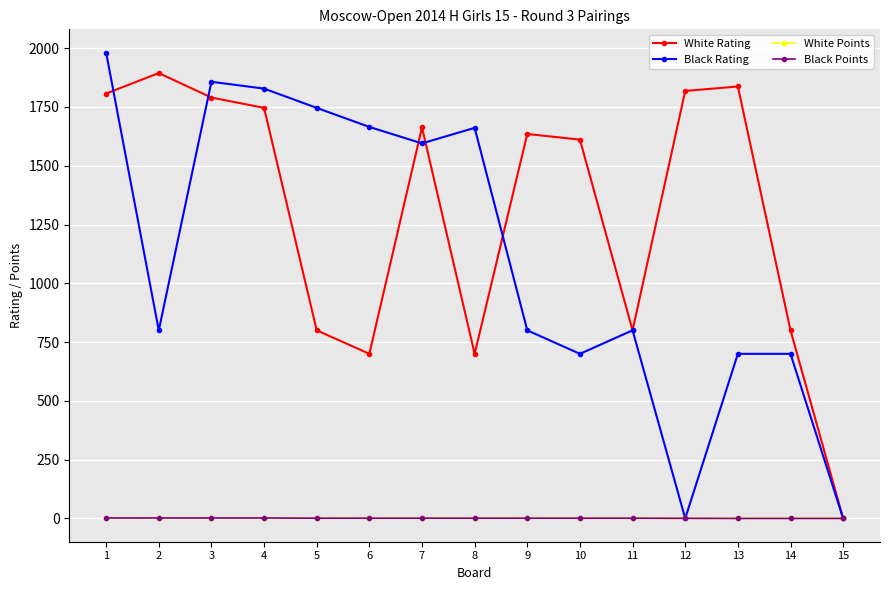

Is this an area chart (filled region under the line)?

No